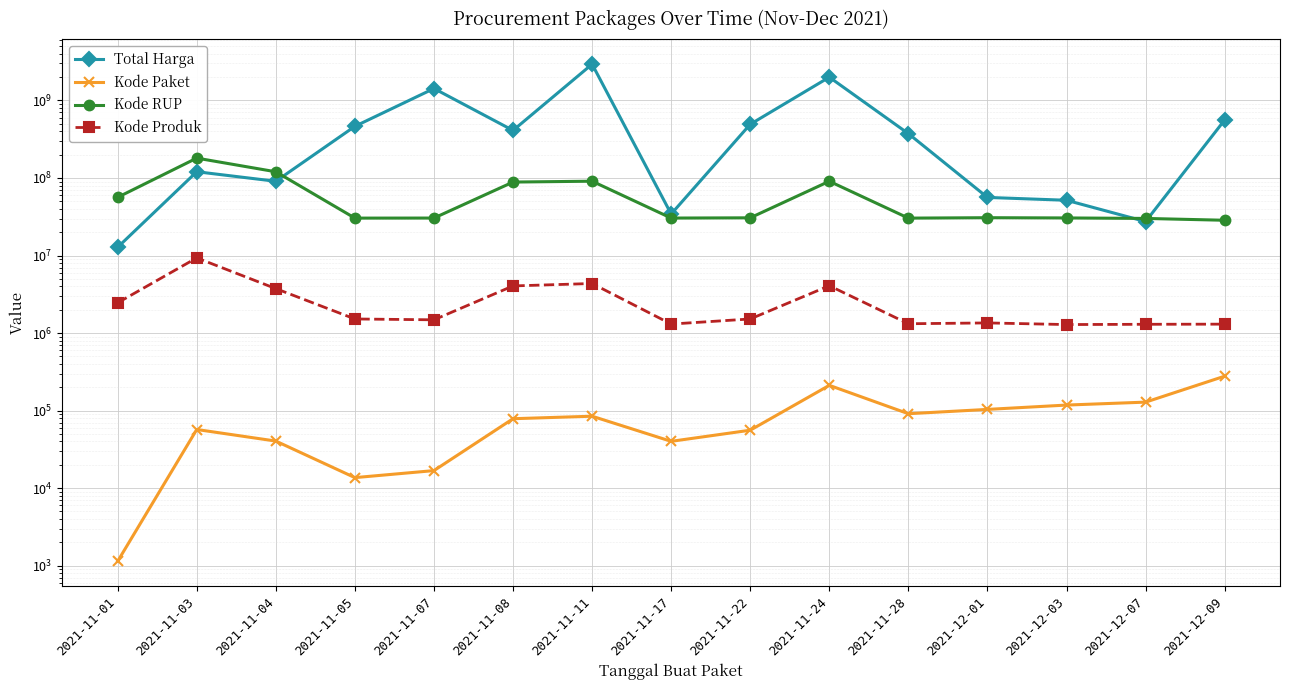

True or false: Kode Paket has a value of 1567 at 2021-11-01.

False